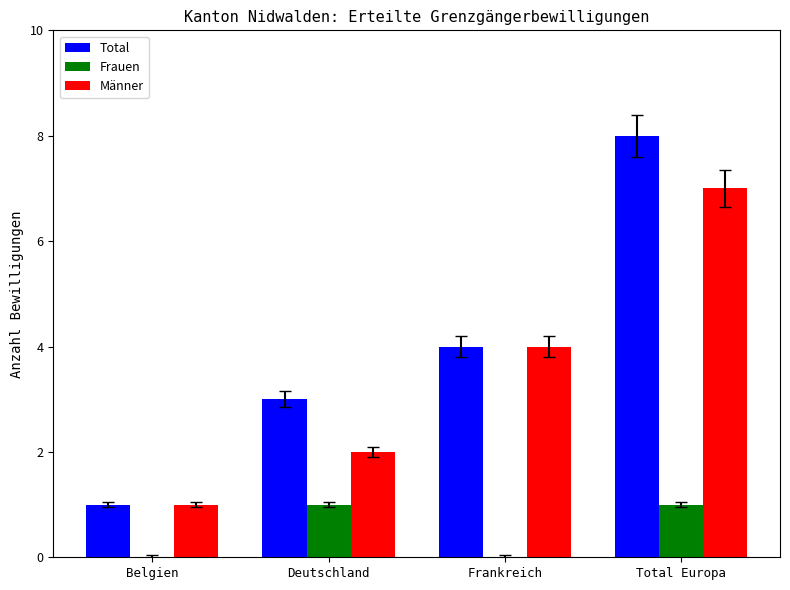

Is it true that Total equals 8 at Total Europa?

True